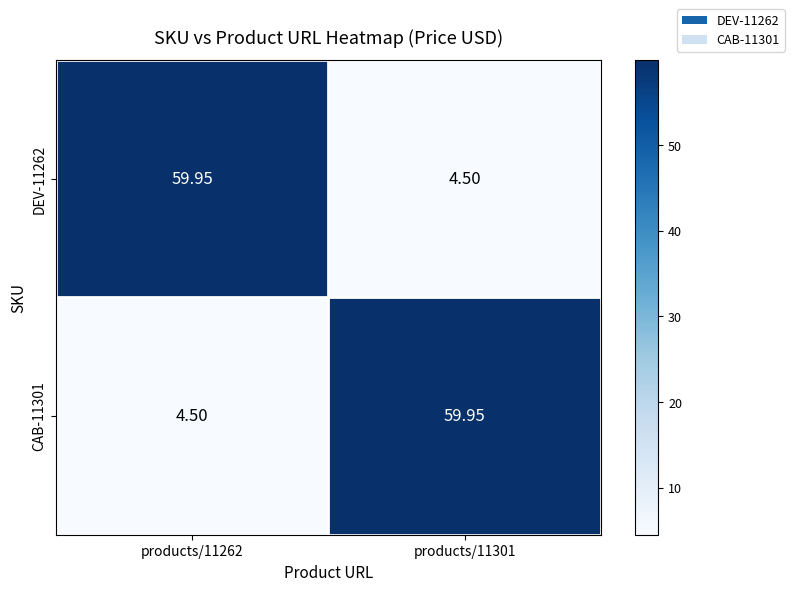

Is the value of CAB-11301 at products/11262 greater than the value of DEV-11262 at products/11262?

No